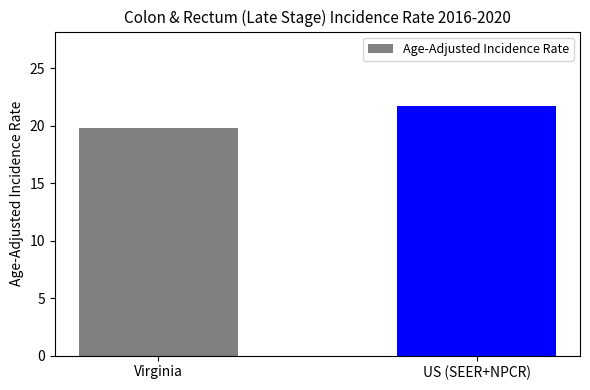

Which category has the lowest value across all series?

Virginia